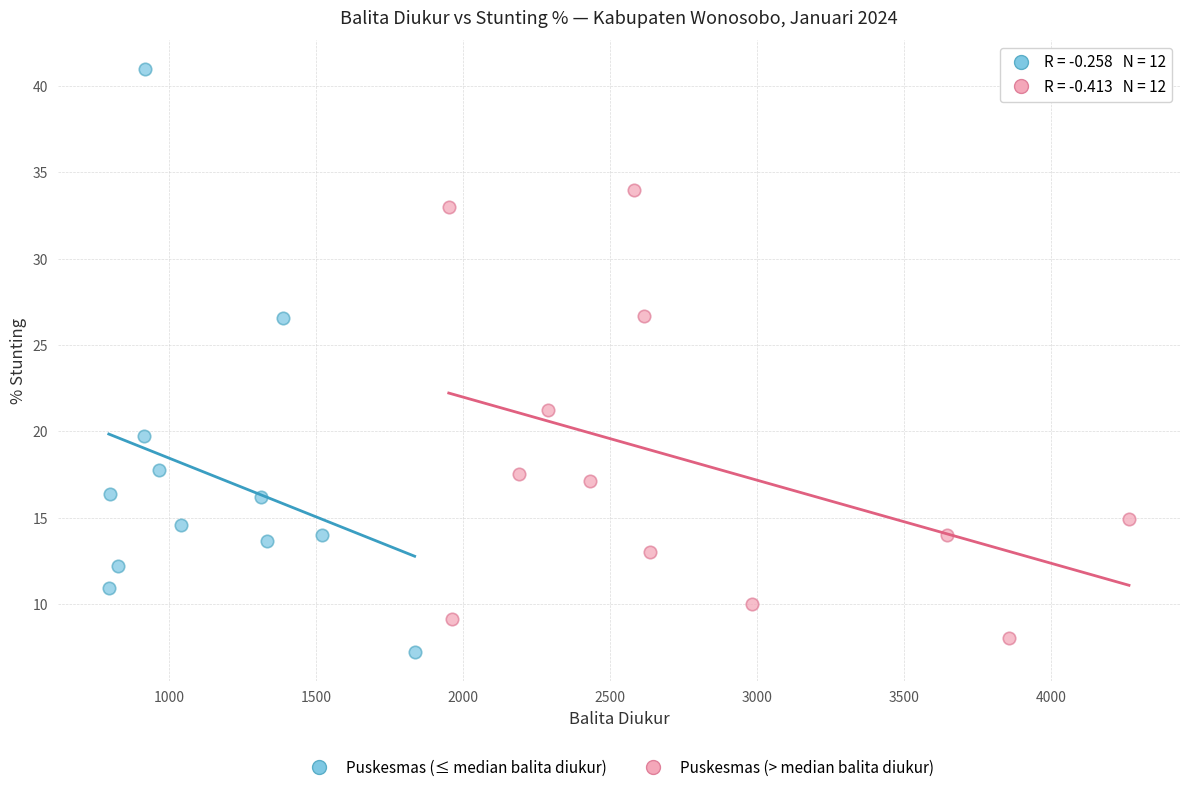

Which series reaches the maximum Y coordinate?

Puskesmas (≤ median balita diukur)